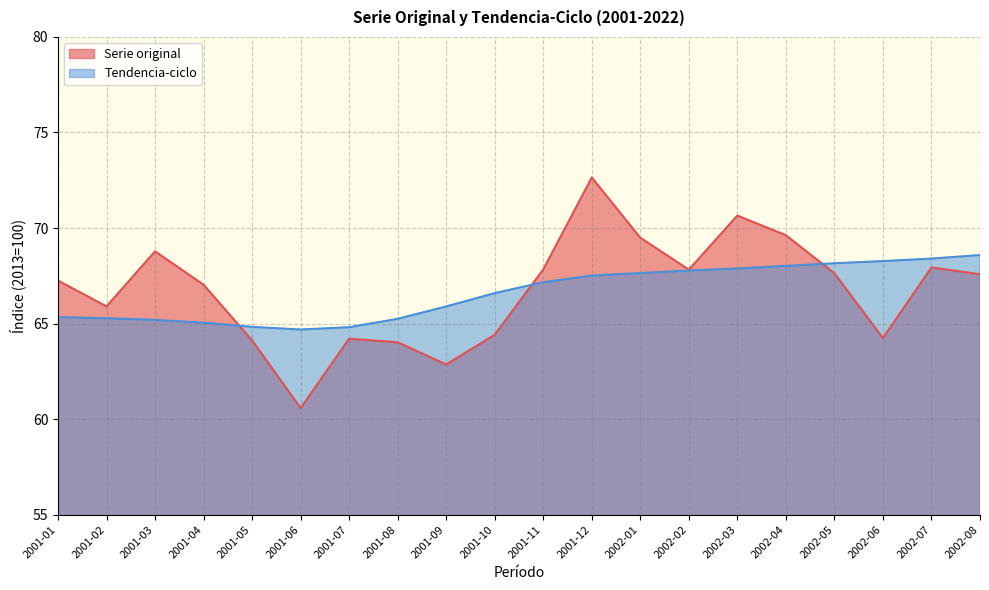

Is the value of Tendencia-ciclo at 2002-02 greater than the value of Serie original at 2001-09?

Yes